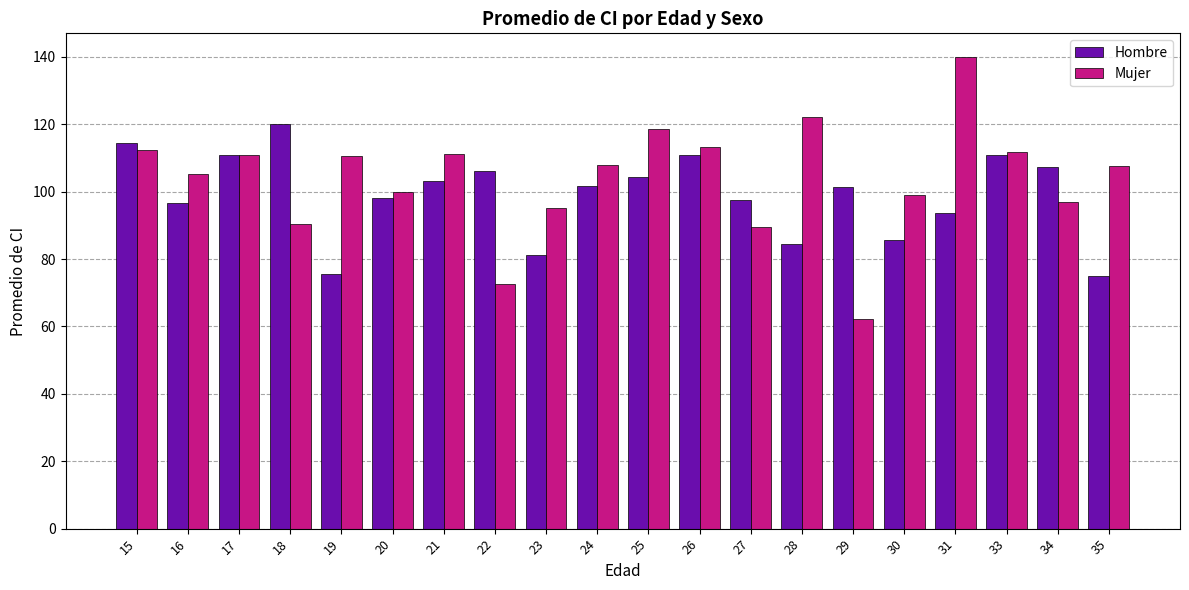

Which series has the largest range (max minus min)?

Mujer